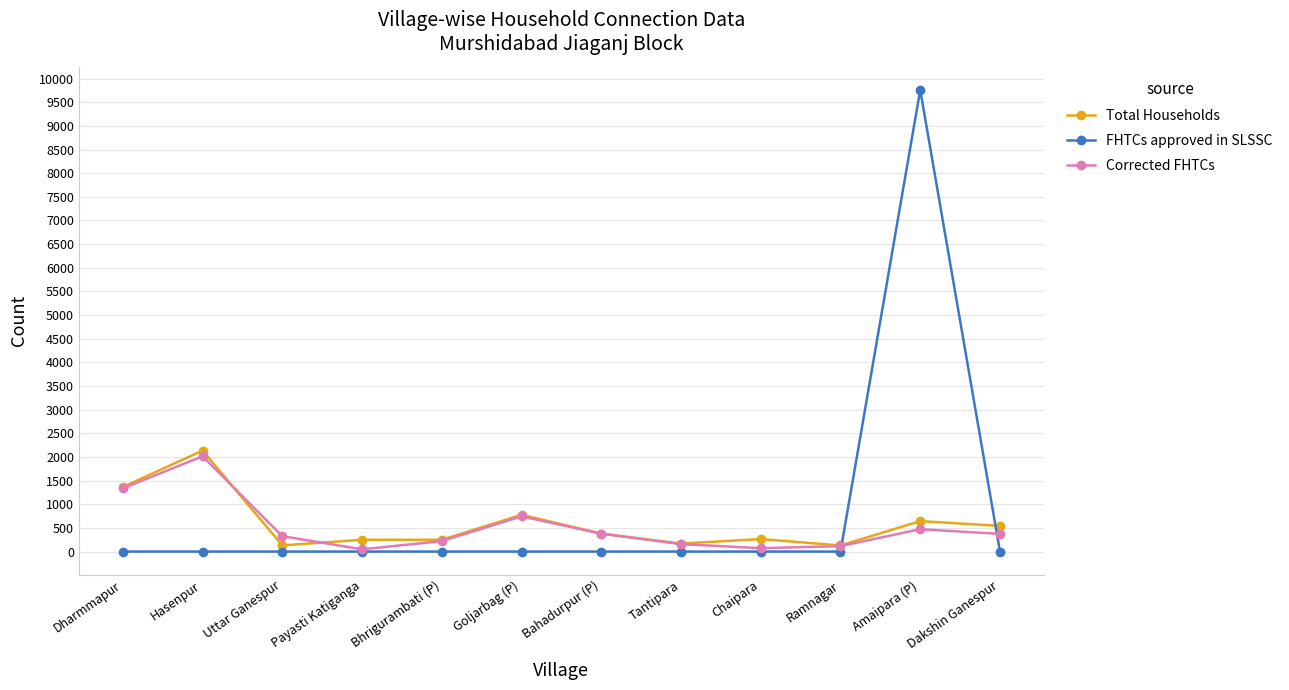

How many lines are shown in the chart?

3